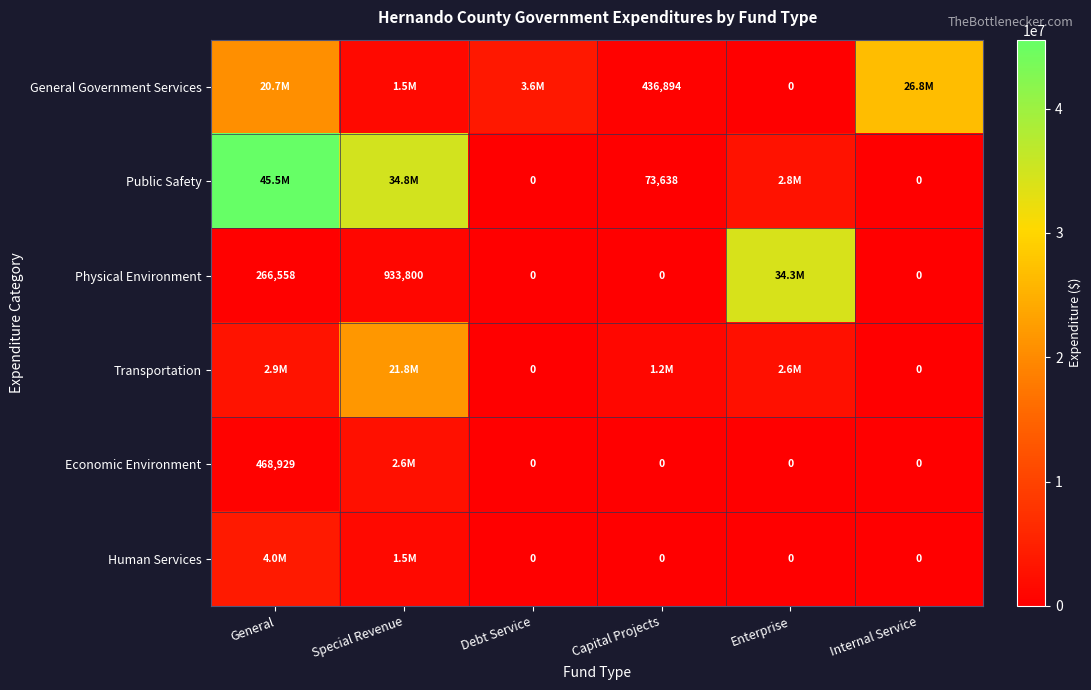

Which label corresponds to the largest value in the chart?

General